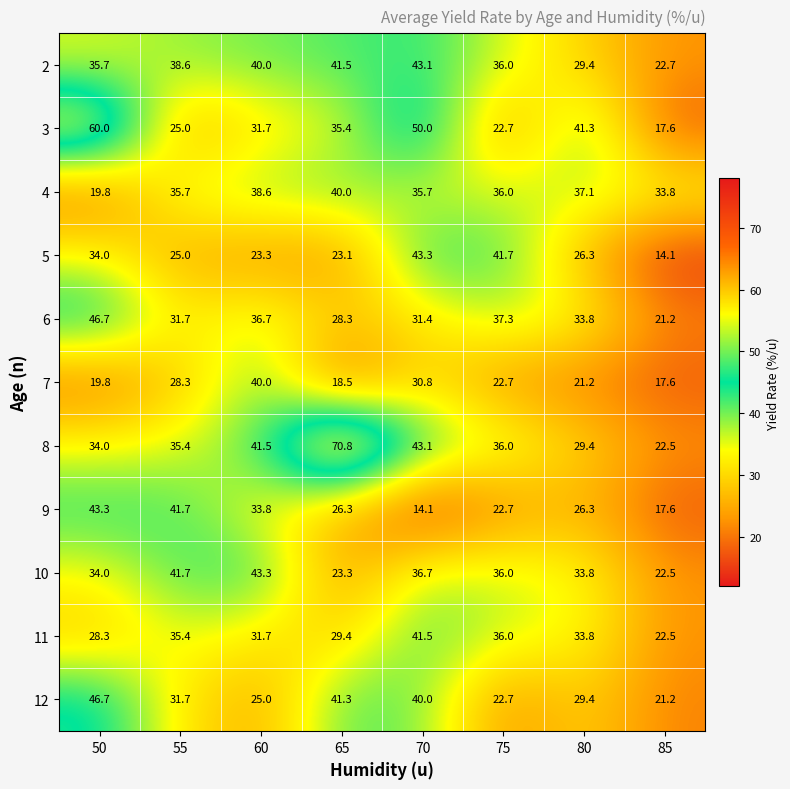

Rank the categories by 3 value from highest to lowest.

50, 70, 80, 65, 60, 55, 75, 85